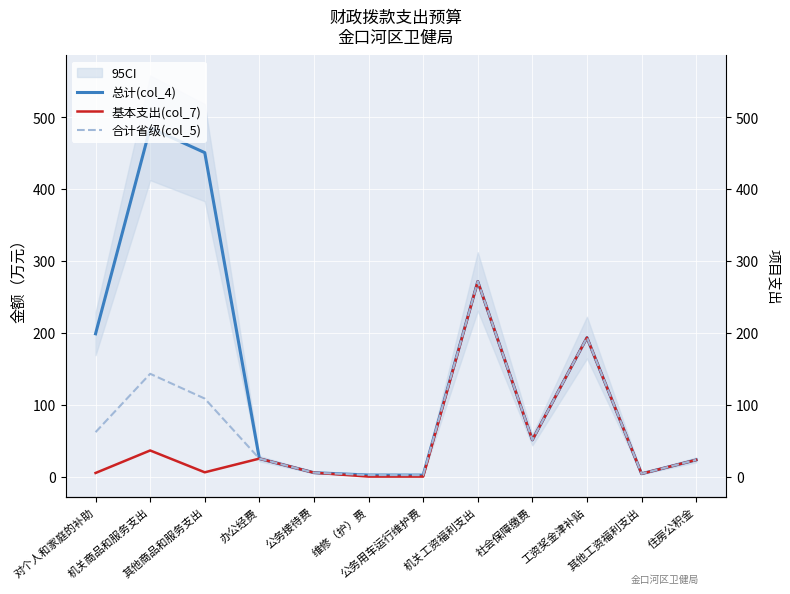

Reading left to right, extract all data points from this chart.

总计(col_4): 对个人和家庭的补助=198.6	机关商品和服务支出=484.9	其他商品和服务支出=450.4	办公经费=25.0	公务接待费=5.4	维修（护）费=2.1	公务用车运行维护费=2.0	机关工资福利支出=271.3	社会保障缴费=50.9	工资奖金津补贴=193.2	其他工资福利支出=4.0	住房公积金=23.2
基本支出(col_7): 对个人和家庭的补助=5.0	机关商品和服务支出=36.3	其他商品和服务支出=5.9	办公经费=25.0	公务接待费=5.4	维修（护）费=0.0	公务用车运行维护费=0.0	机关工资福利支出=271.3	社会保障缴费=50.9	工资奖金津补贴=193.2	其他工资福利支出=4.0	住房公积金=23.2
合计省级(col_5): 对个人和家庭的补助=61.8	机关商品和服务支出=142.9	其他商品和服务支出=108.5	办公经费=25.0	公务接待费=5.4	维修（护）费=2.1	公务用车运行维护费=2.0	机关工资福利支出=271.3	社会保障缴费=50.9	工资奖金津补贴=193.2	其他工资福利支出=4.0	住房公积金=23.2